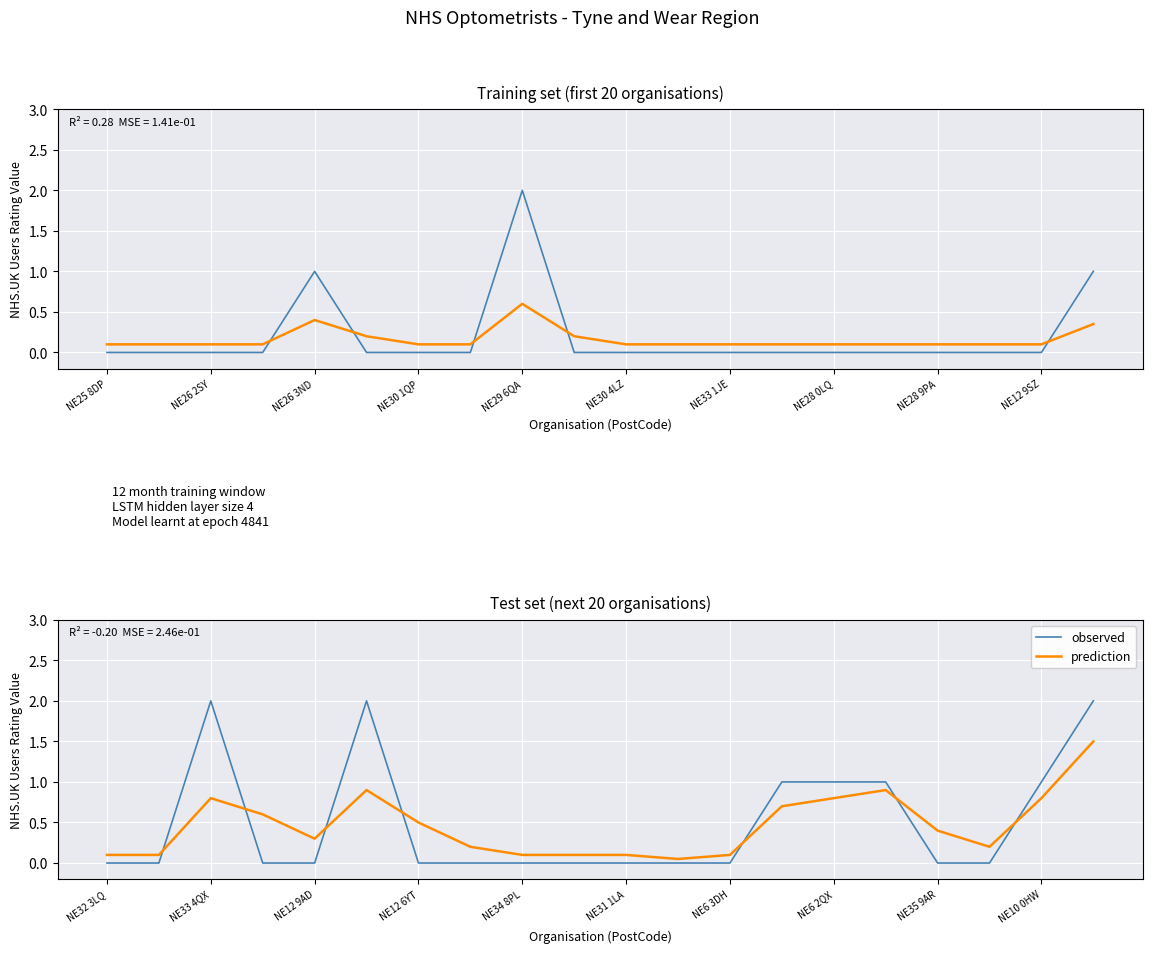

Which series has the widest spread of values?

observed